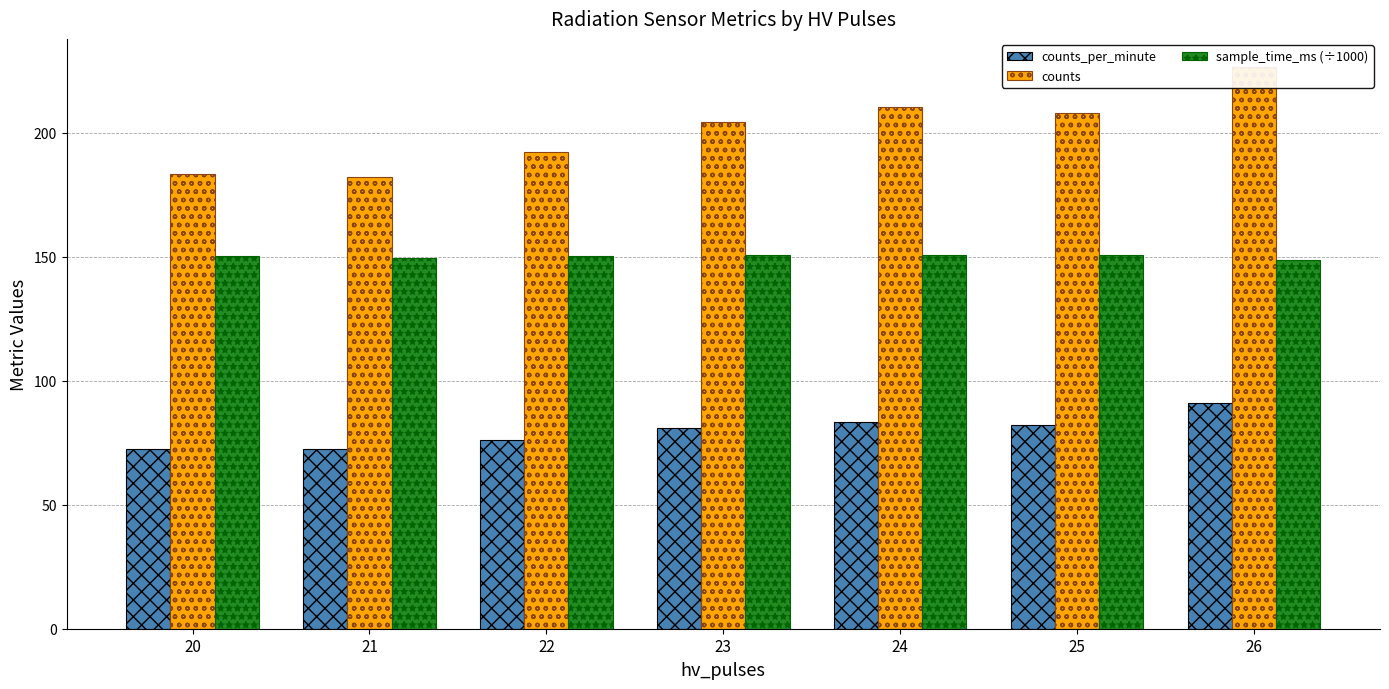

True or false: counts_per_minute has a value of 80.9 at 23.

True